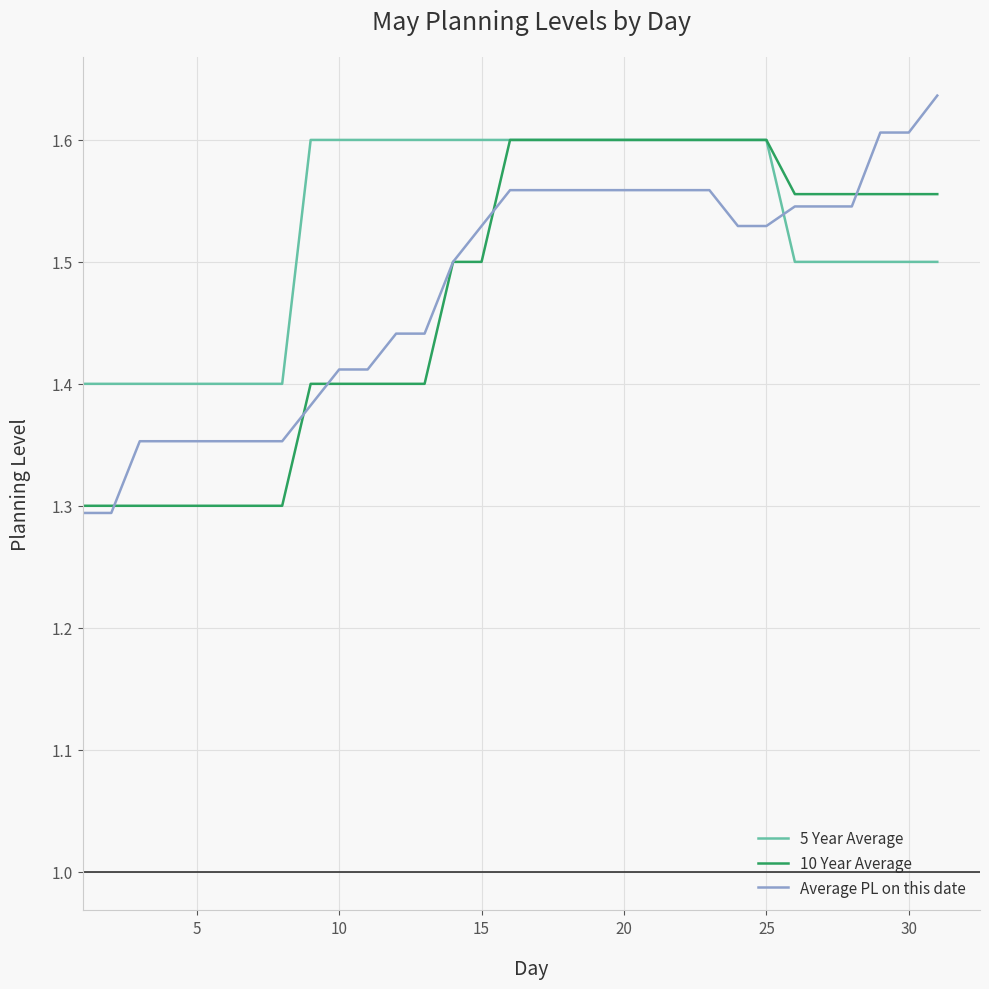

What is the lowest value of the Average PL on this date series?

1.3